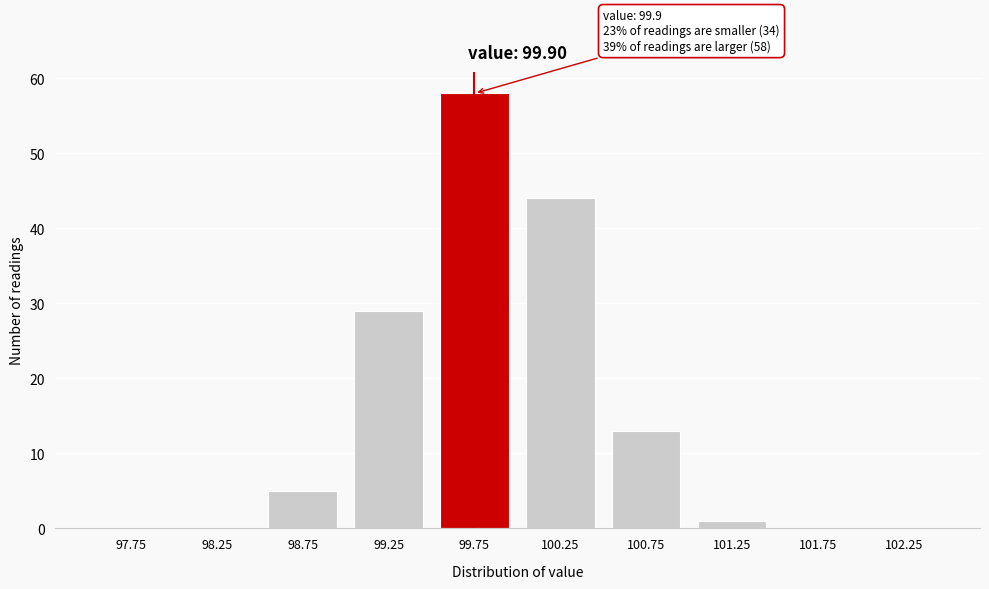

Reading left to right, list all the values displayed in this chart.

97.75=0	98.25=0	98.75=5	99.25=29	99.75=58	100.25=44	100.75=13	101.25=1	101.75=0	102.25=0